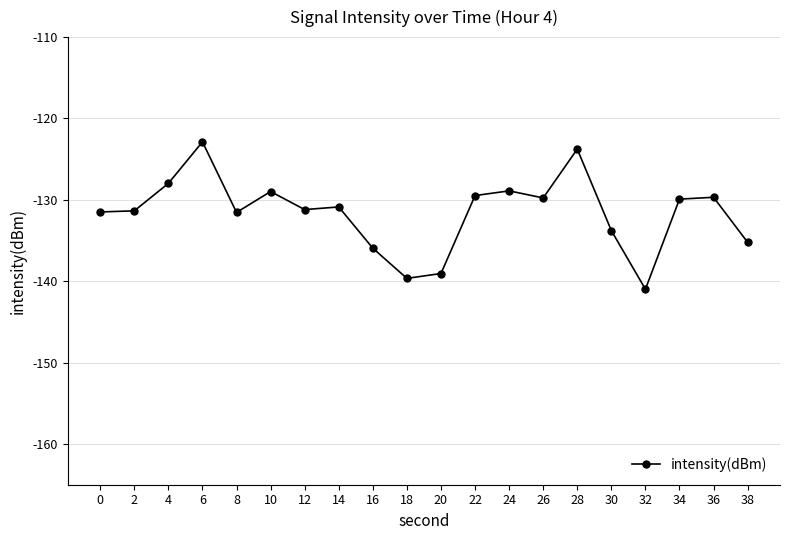

What is the smallest value displayed?

-141.0